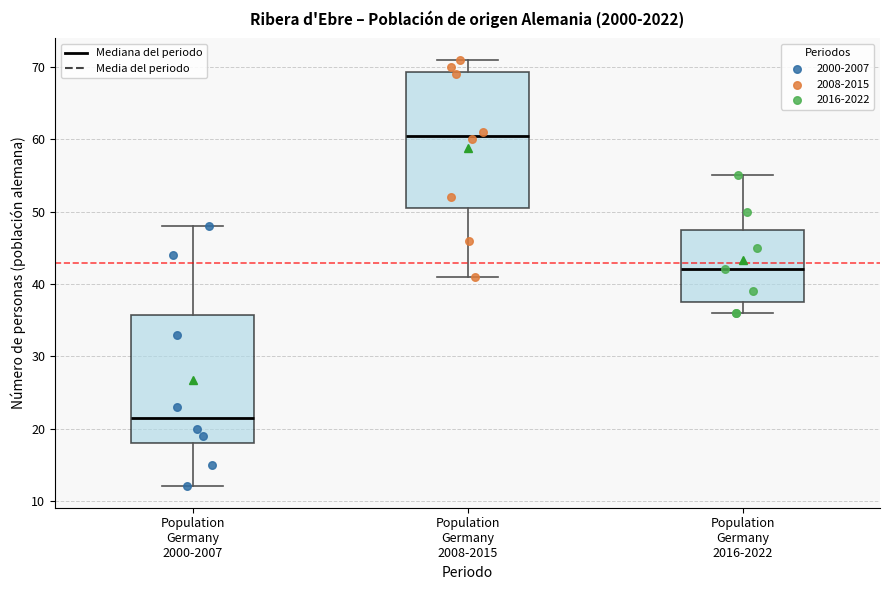

Which box's median line is the highest?

Population Germany 2008-2015